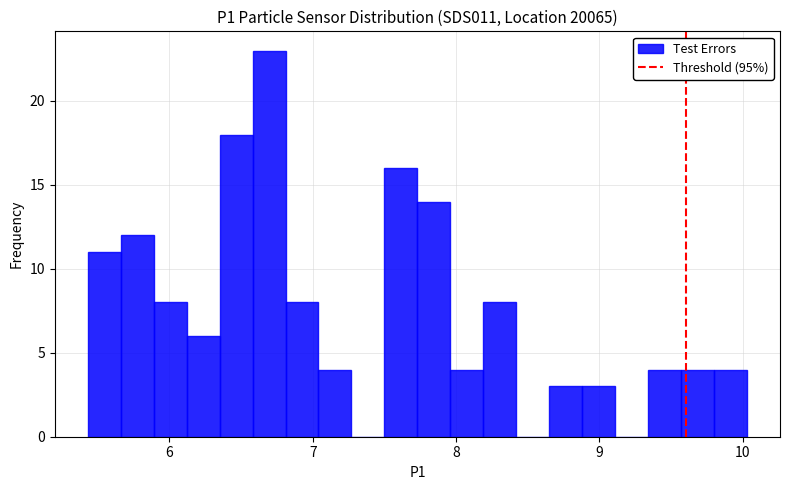

Around what value on the x-axis is the tallest bar? Give the approximate position of its centre, as read against the axis.

6.7